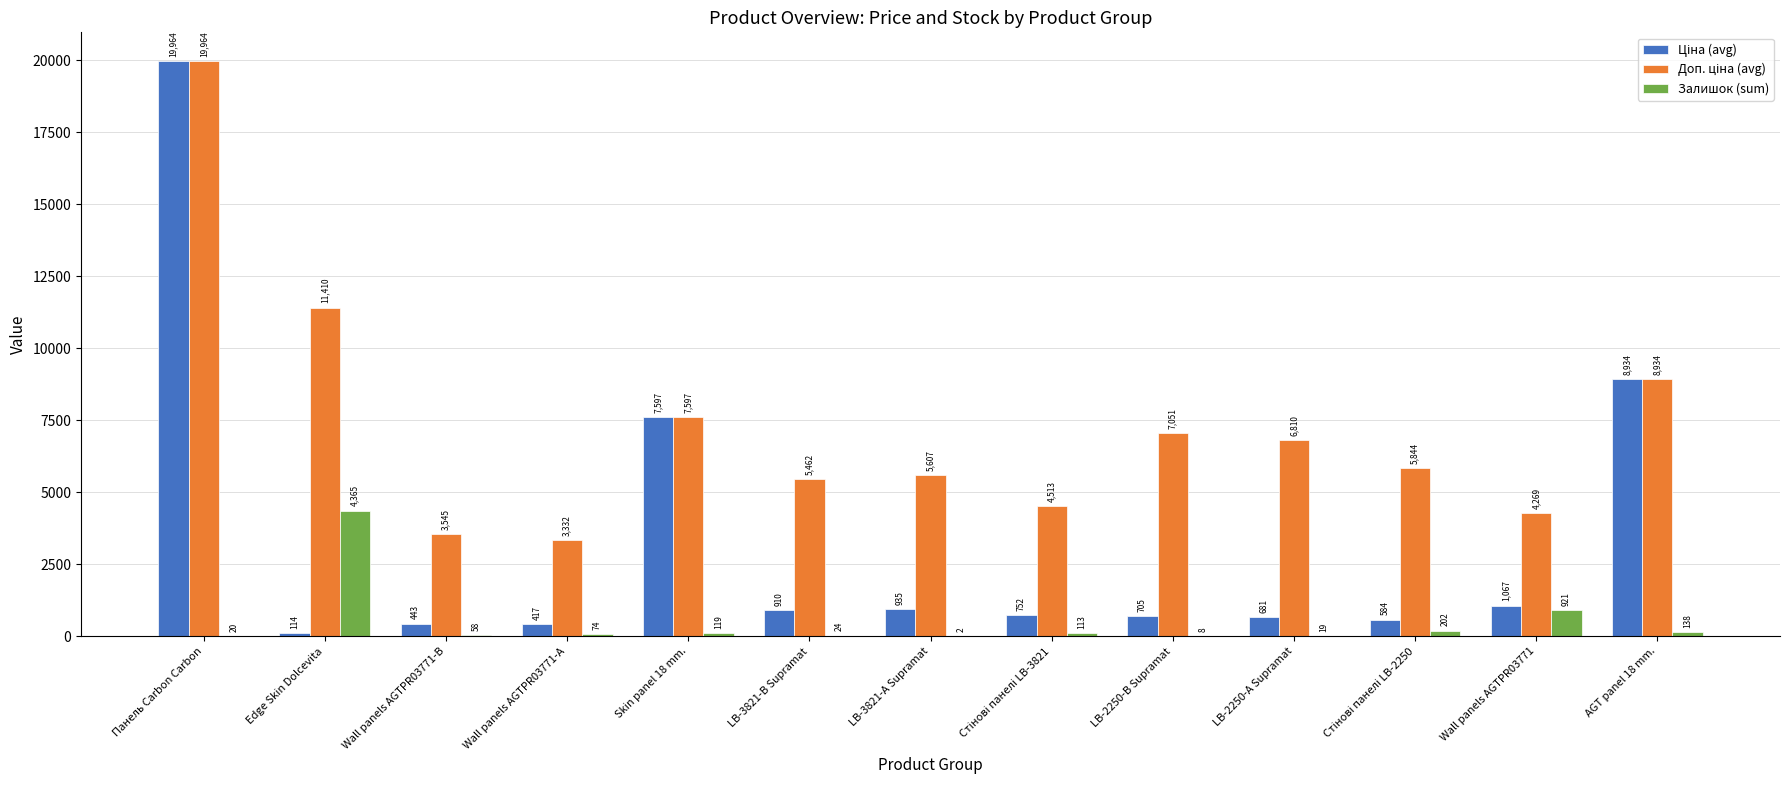

What is the maximum value for Залишок (sum)?

4365.0